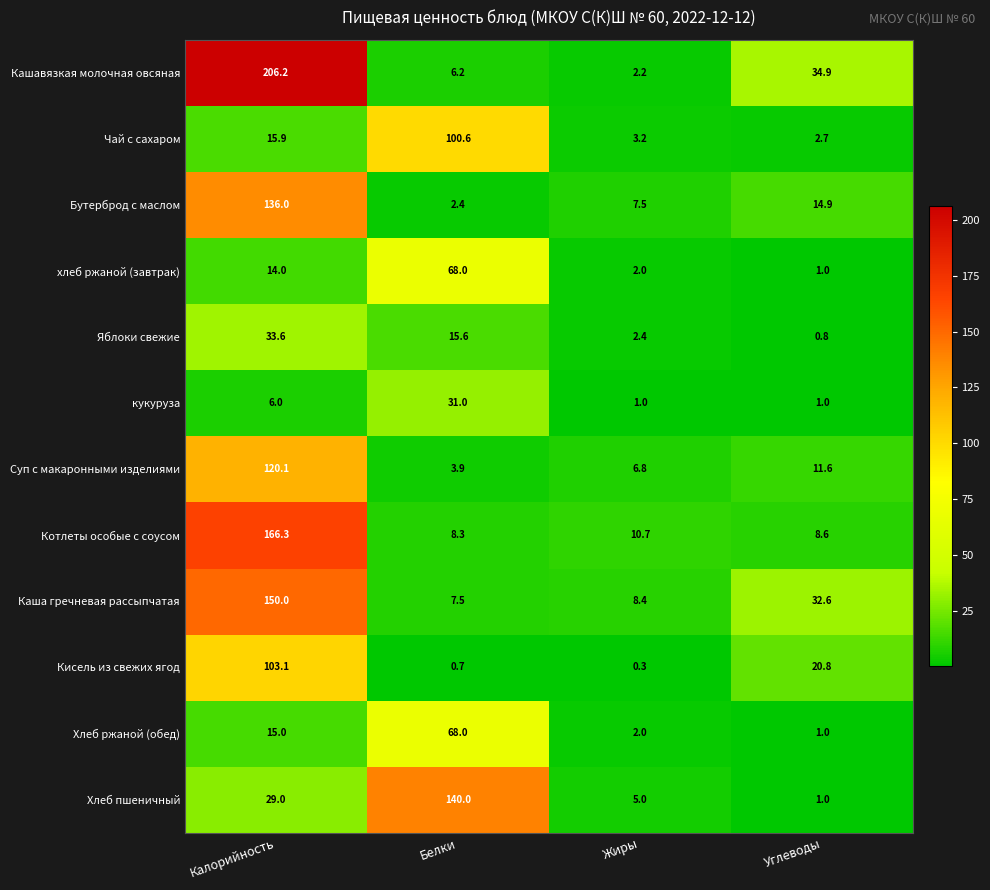

What is the sum of all Хлеб пшеничный values?

175.0